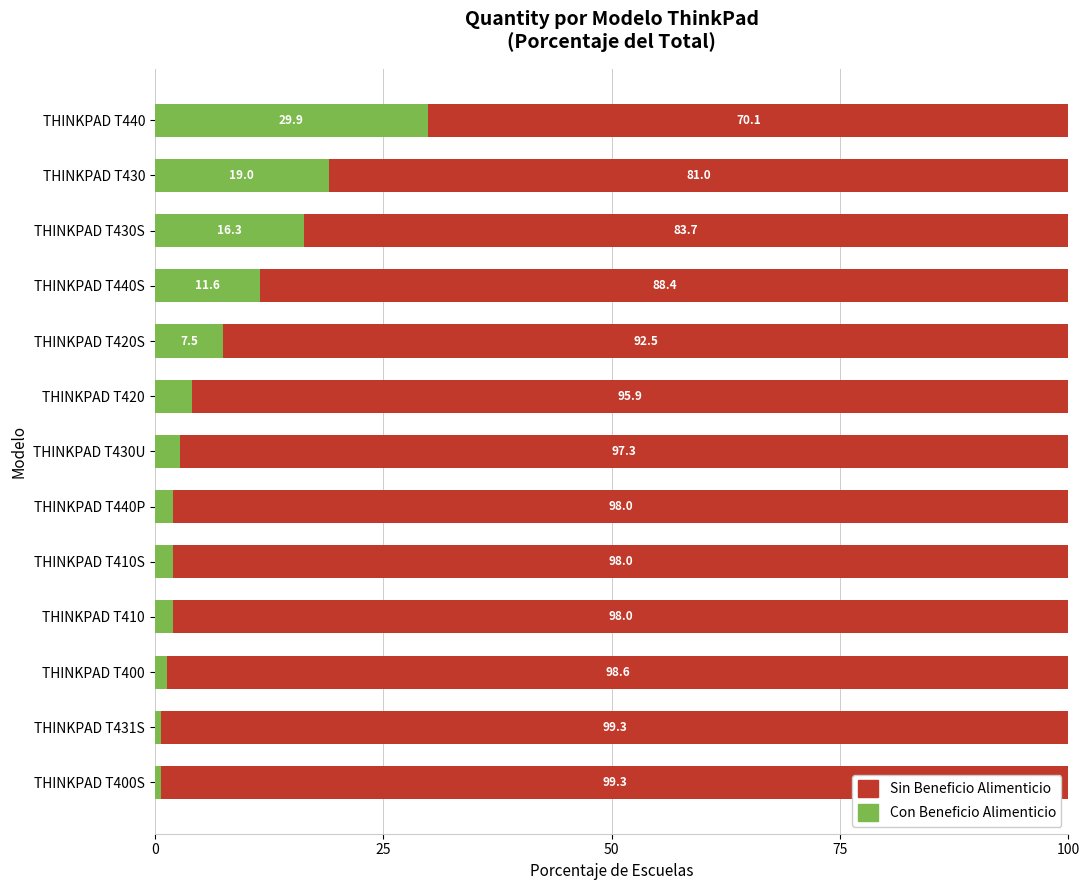

Where is Con Beneficio Alimenticio nearest to the value 15?

THINKPAD T430S